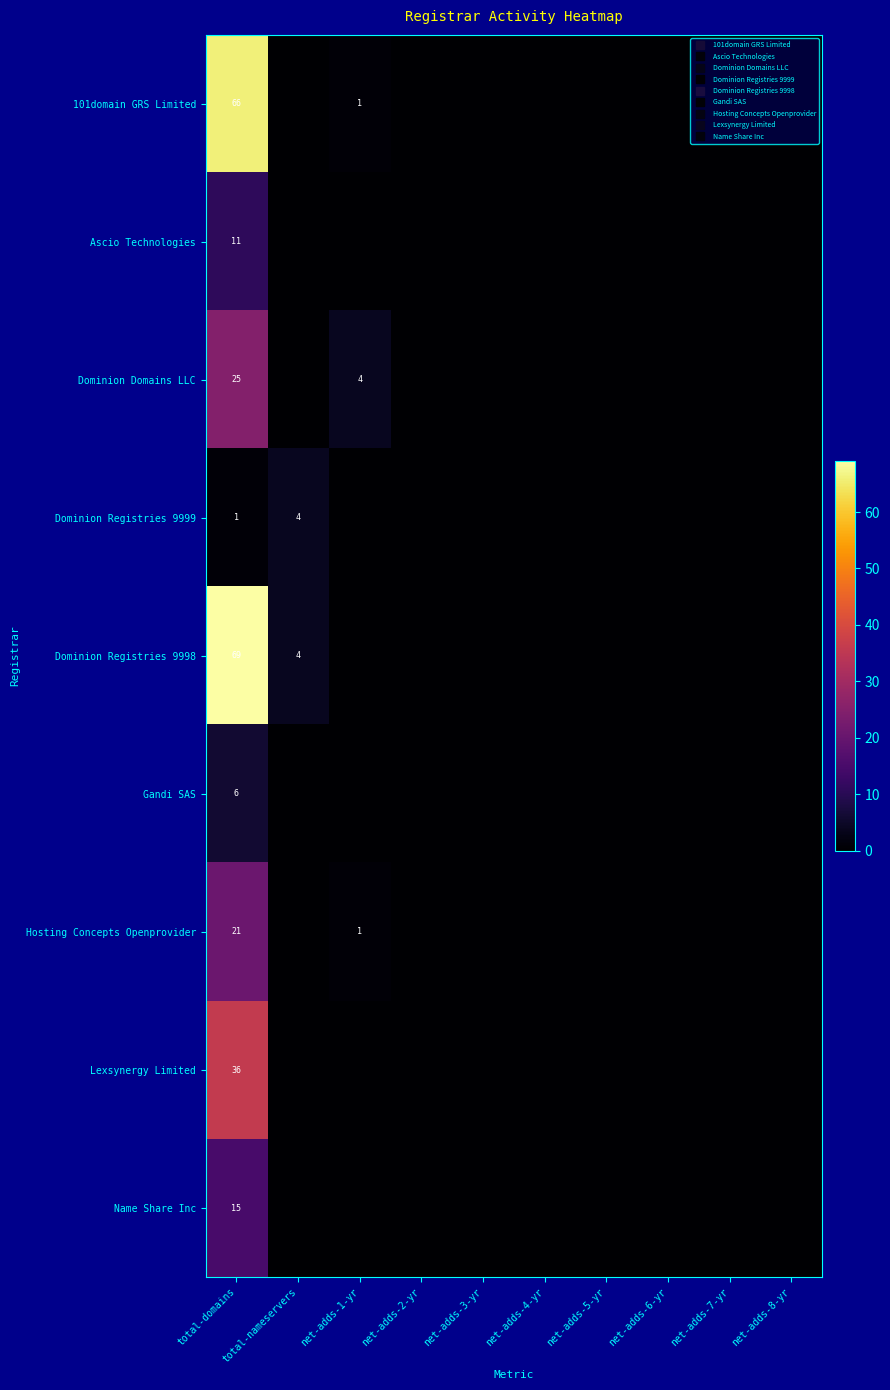

Which category has the highest value across all series?

total-domains